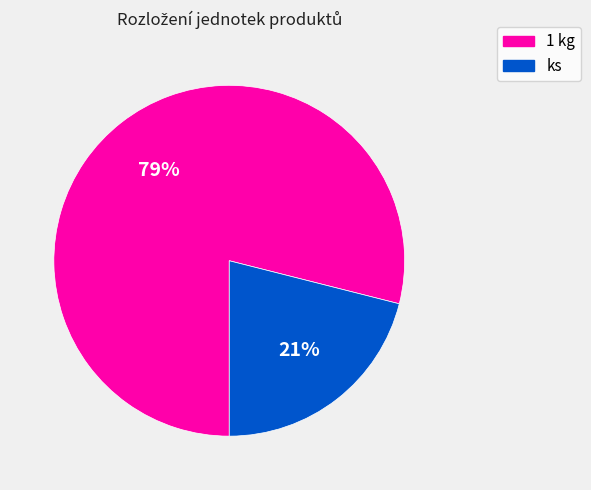

The ks slice represents 21% of the pie. True or false?

True